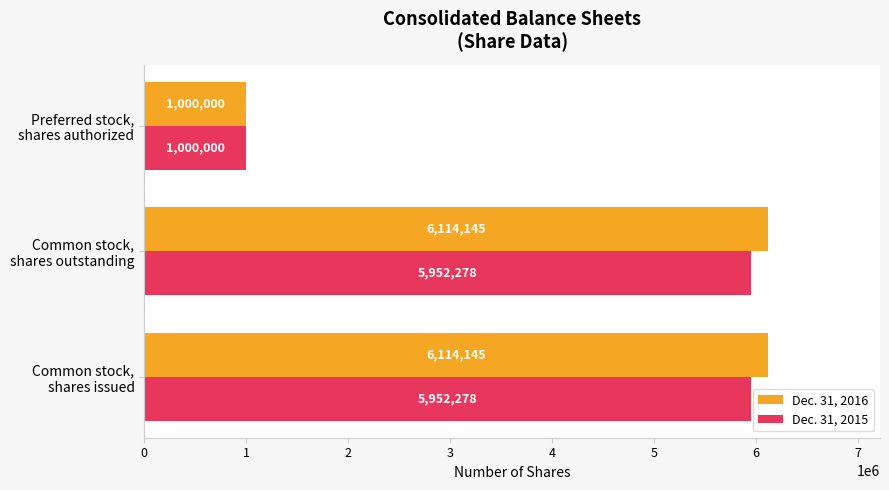

List the series in order of their peak value, highest first.

Dec. 31, 2016, Dec. 31, 2015